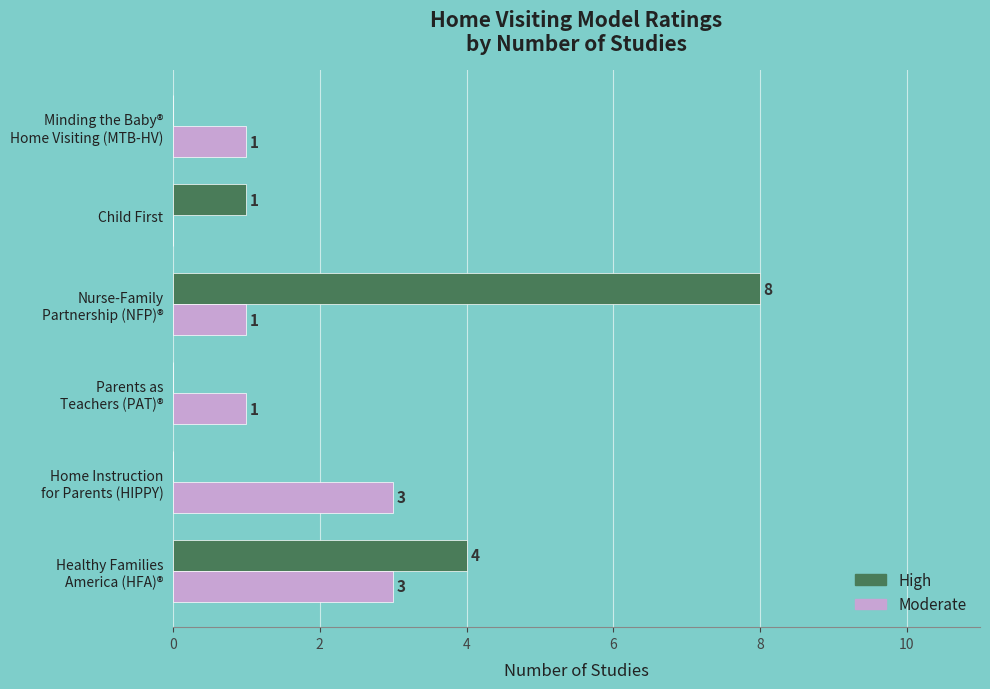

How many High values are between 0 and 4?

5